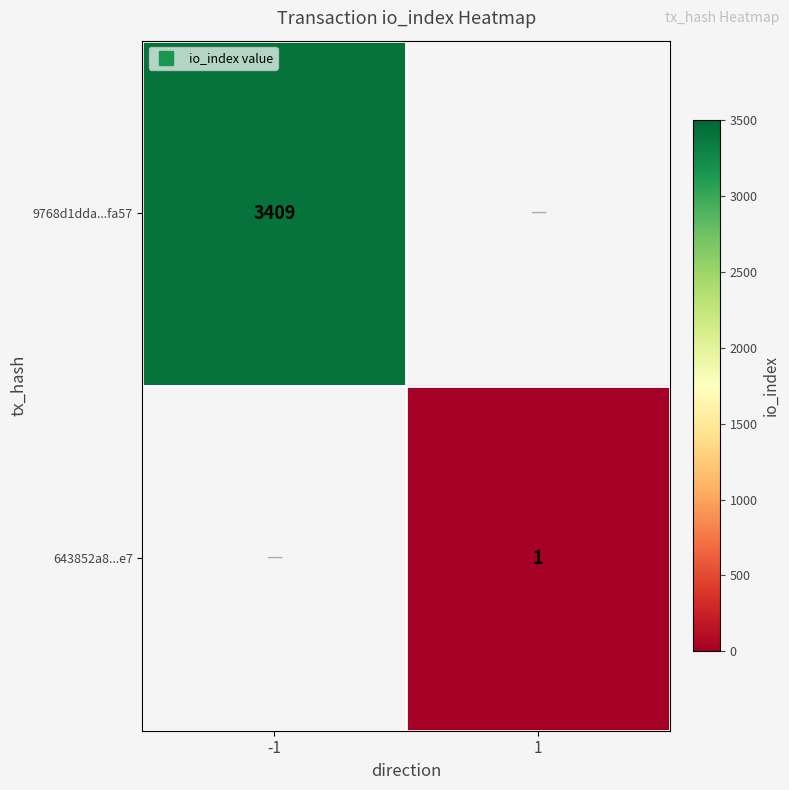

What is the minimum value for 9768d1dda...fa57?

3409.0